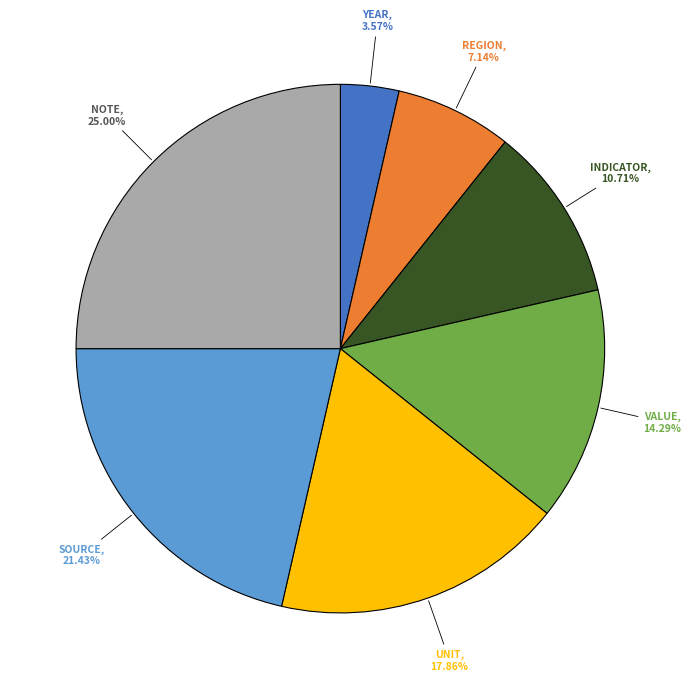

Is there a majority slice in this chart?

No